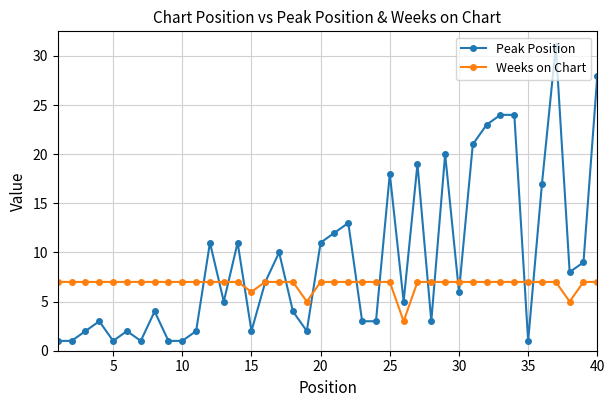

True or false: Peak Position has more than 0 points higher than both neighbors.

True